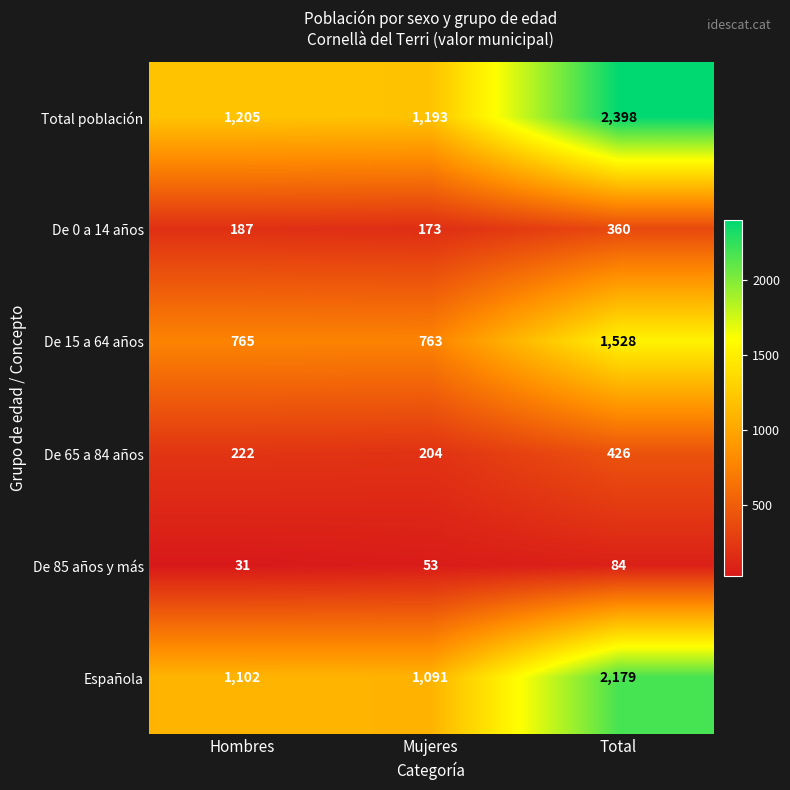

What is the difference between the maximum and minimum values in the De 65 a 84 años series?

222